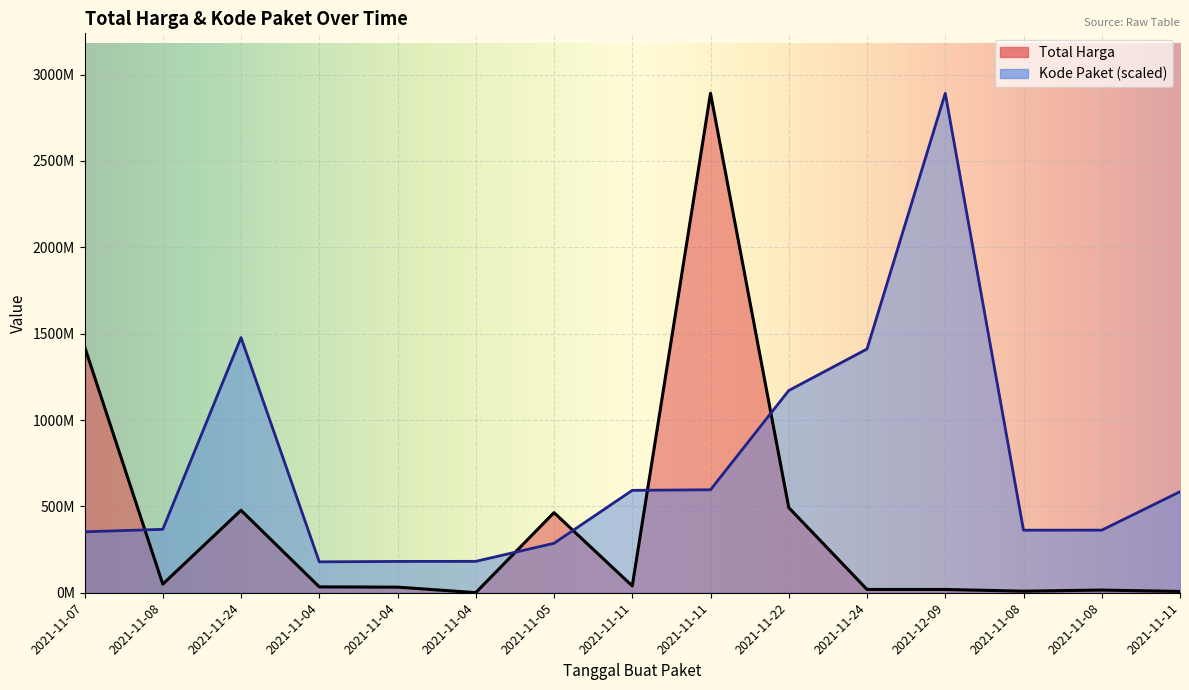

Rank the categories by Total Harga value from highest to lowest.

2021-11-11, 2021-11-07, 2021-11-22, 2021-11-24, 2021-11-05, 2021-11-08, 2021-11-11, 2021-11-04, 2021-11-04, 2021-11-24, 2021-12-09, 2021-11-08, 2021-11-08, 2021-11-11, 2021-11-04